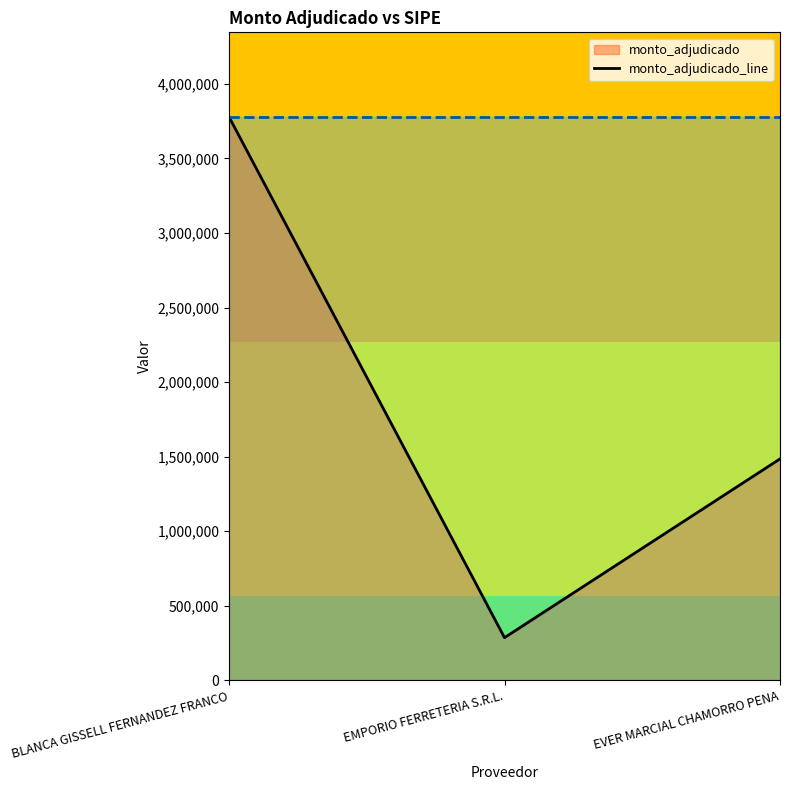

Reading left to right, list all the values displayed in this chart.

3778400	286470	1485000